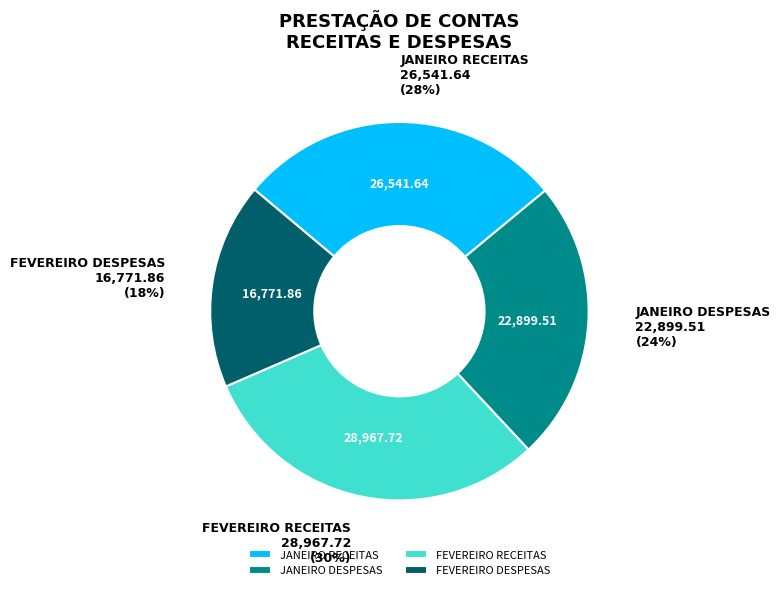

Is there any slice that represents more than half of the pie?

No